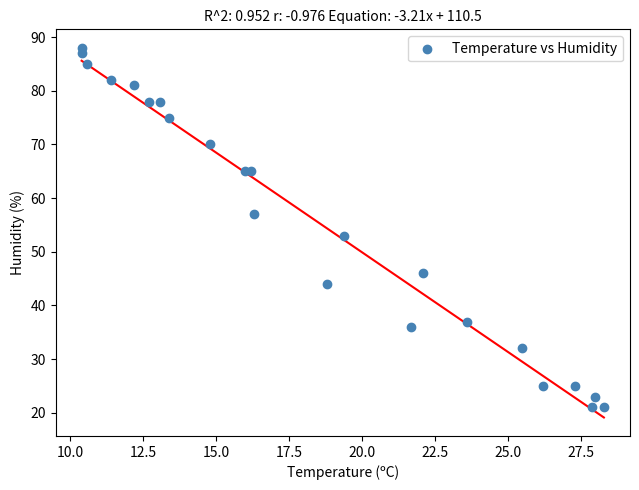

What is the range of Y values (max minus min)?

67